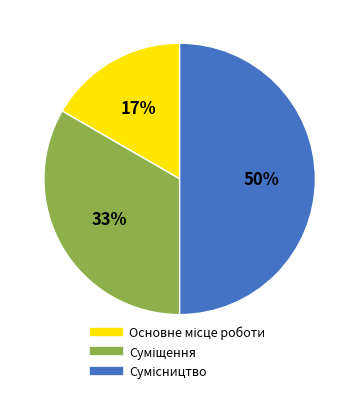

To the nearest percent, what is the average slice percentage?

33%